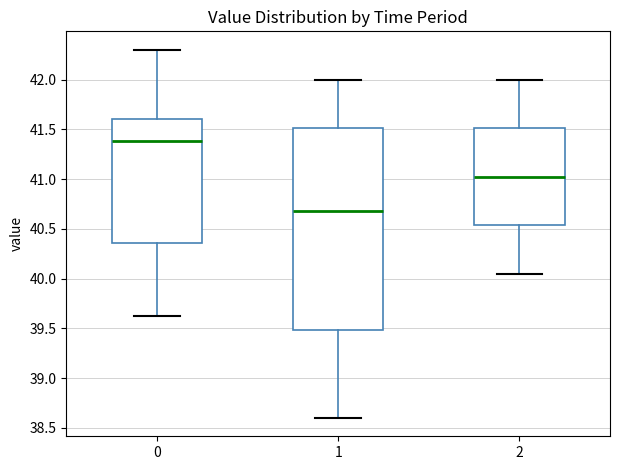

Comparing the boxes themselves (not the whiskers), which one is the tallest?

1